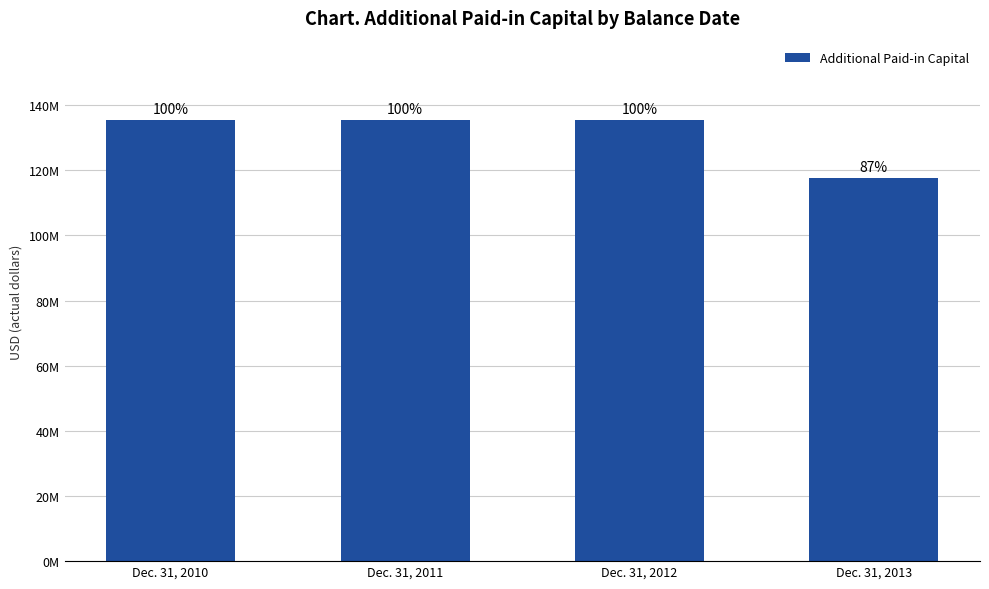

Reading right to left, what are all the values shown in this chart?

117525377	135427182	135427182	135427182